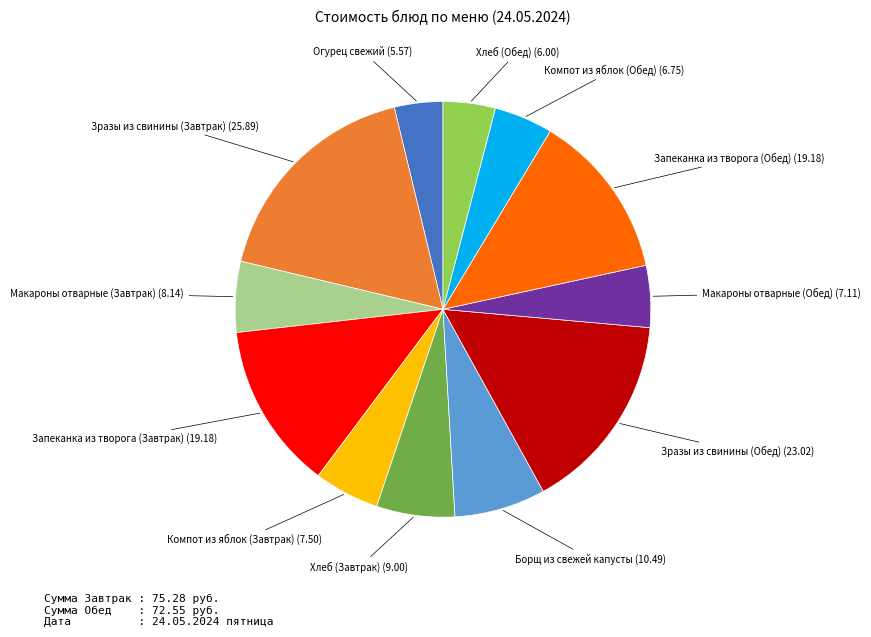

Is there a majority slice in this chart?

No